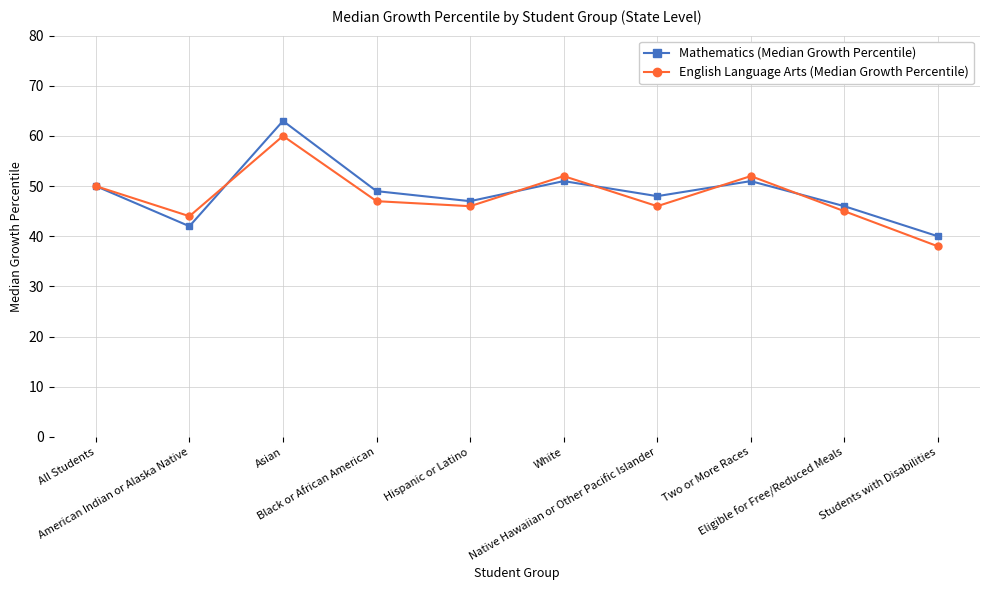

Rank the series by their average value, from lowest to highest.

English Language Arts (Median Growth Percentile), Mathematics (Median Growth Percentile)